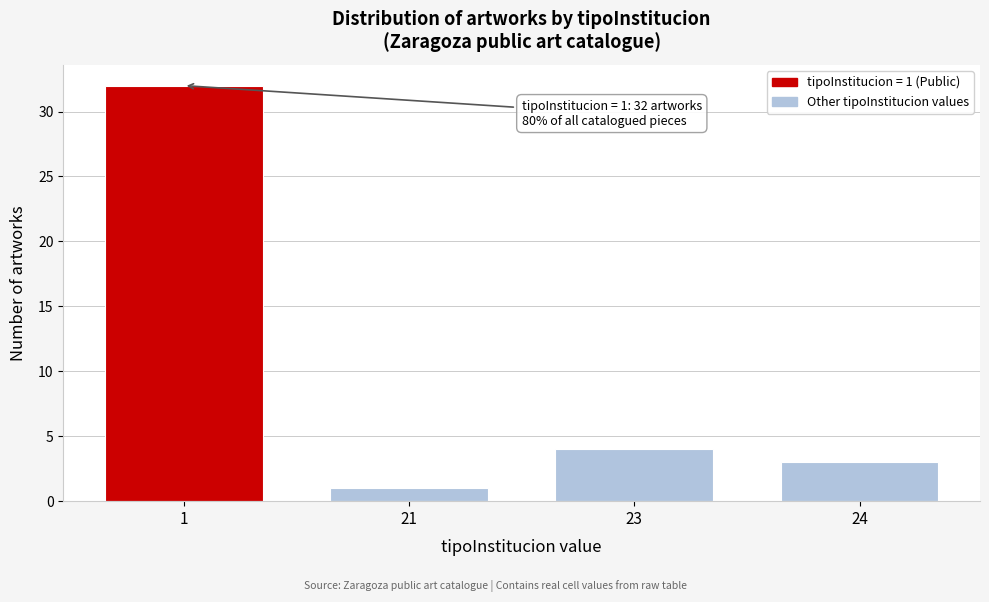

Reading left to right, what are all the values shown in this chart?

1=32	21=1	23=4	24=3